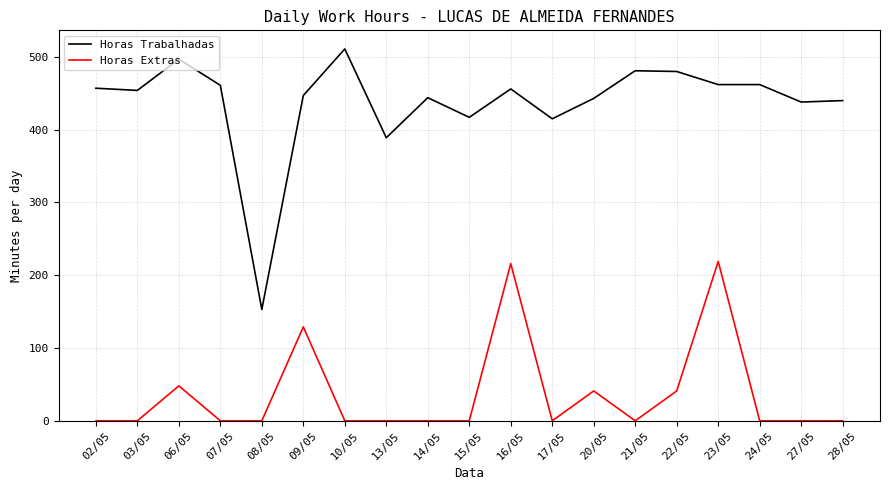

At how many categories does at least one series exceed 265?

18